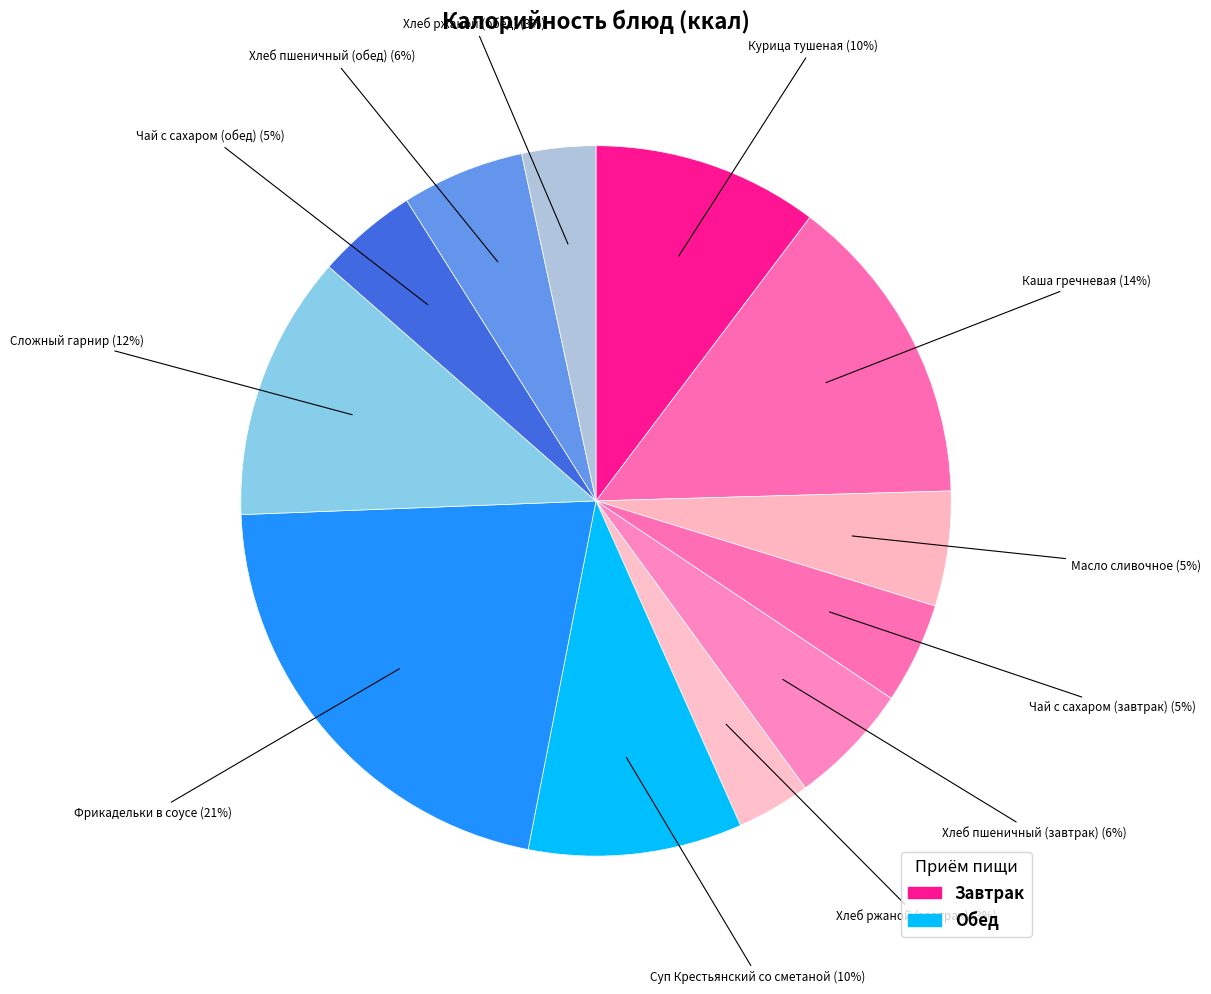

Count the number of slices in the pie.

12